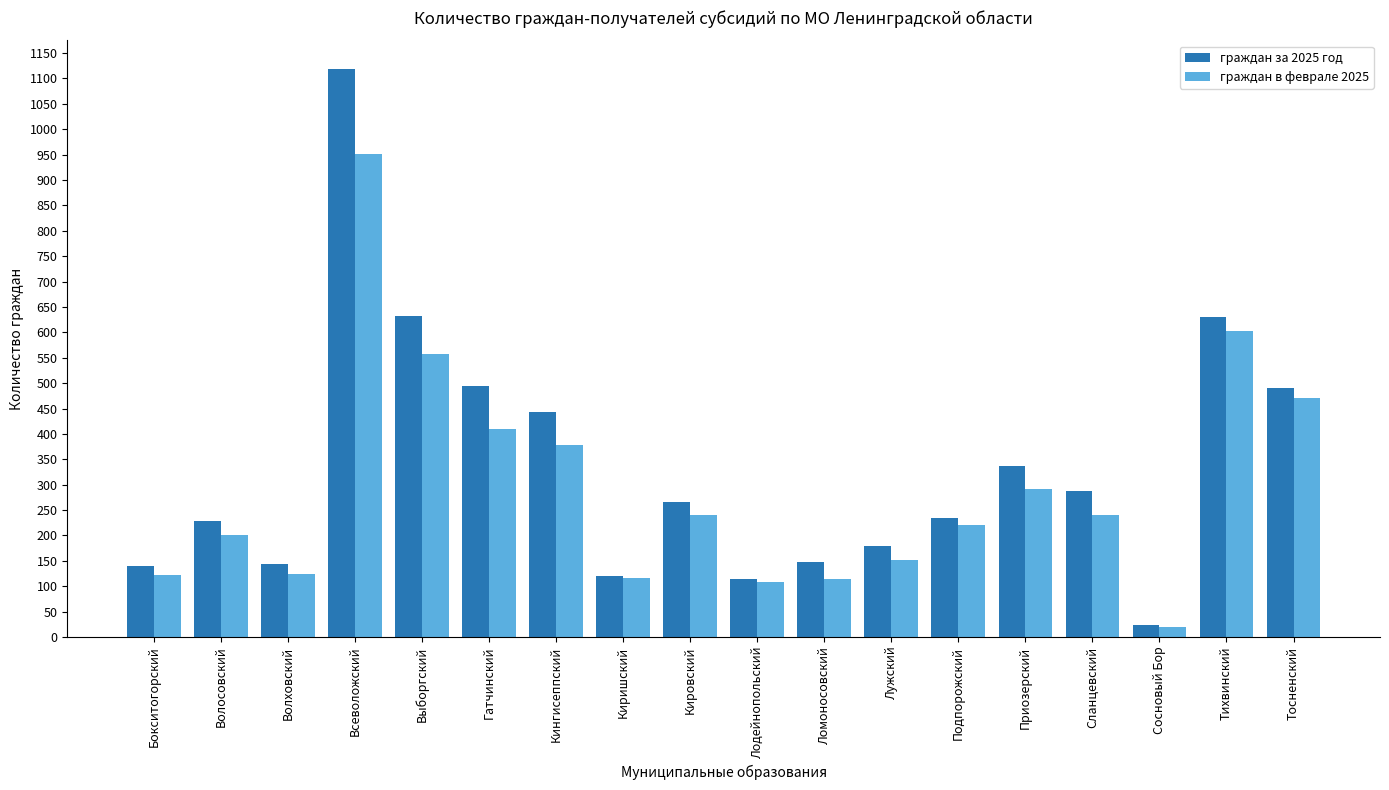

List the series in order of their overall mean, lowest first.

граждан в феврале 2025, граждан за 2025 год